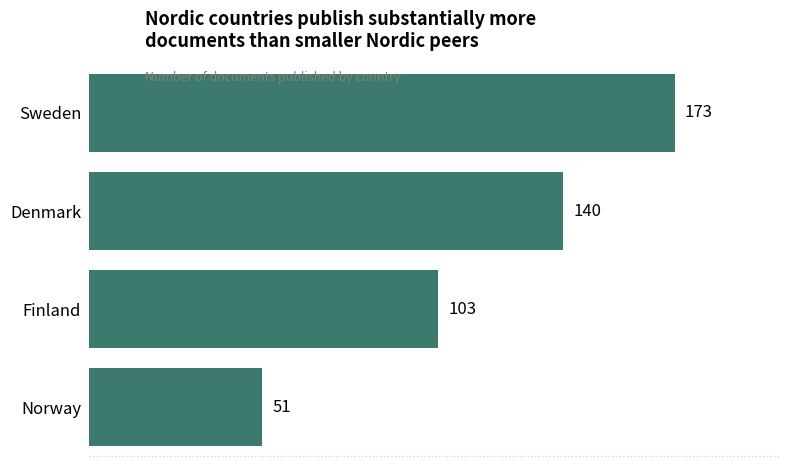

Rank the categories by value from highest to lowest.

Sweden, Denmark, Finland, Norway